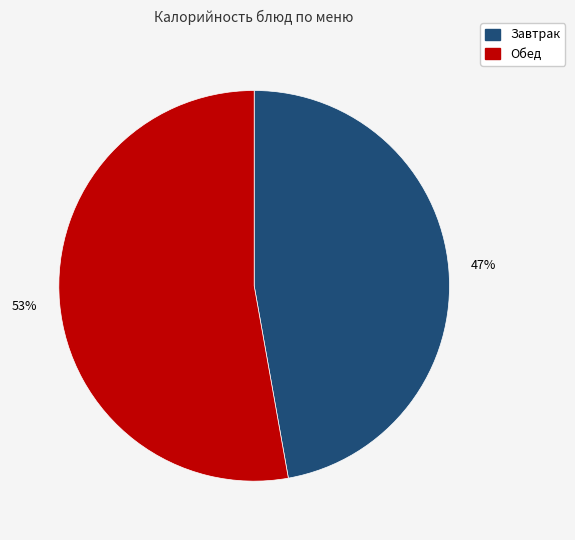

To the nearest percent, what is the difference between the largest and smallest slice percentages?

6%